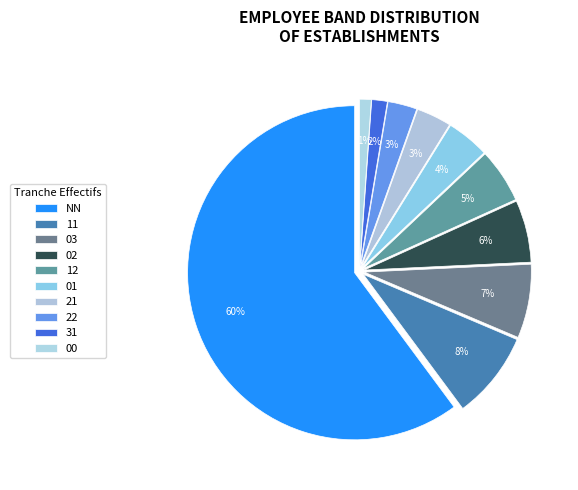

Count the number of slices in the pie.

10